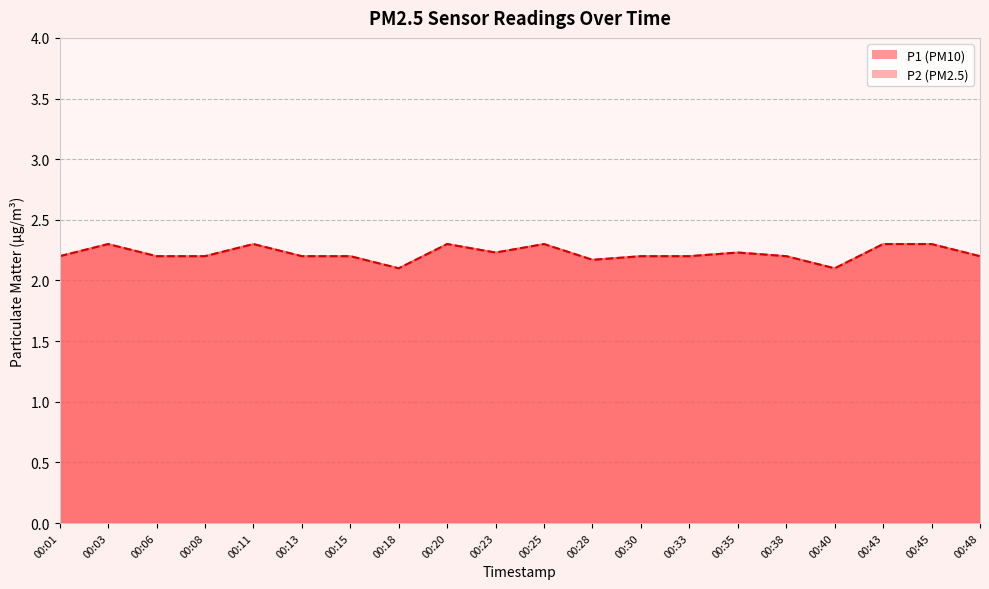

Reading right to left, list all the values displayed in this chart.

P1: 00:48=2.2	00:45=2.3	00:43=2.3	00:40=2.1	00:38=2.2	00:35=2.2	00:33=2.2	00:30=2.2	00:28=2.2	00:25=2.3	00:23=2.2	00:20=2.3	00:18=2.1	00:15=2.2	00:13=2.2	00:11=2.3	00:08=2.2	00:06=2.2	00:03=2.3	00:01=2.2
P2: 00:48=2.2	00:45=2.3	00:43=2.3	00:40=2.1	00:38=2.2	00:35=2.2	00:33=2.2	00:30=2.2	00:28=2.2	00:25=2.3	00:23=2.2	00:20=2.3	00:18=2.1	00:15=2.2	00:13=2.2	00:11=2.3	00:08=2.2	00:06=2.2	00:03=2.3	00:01=2.2